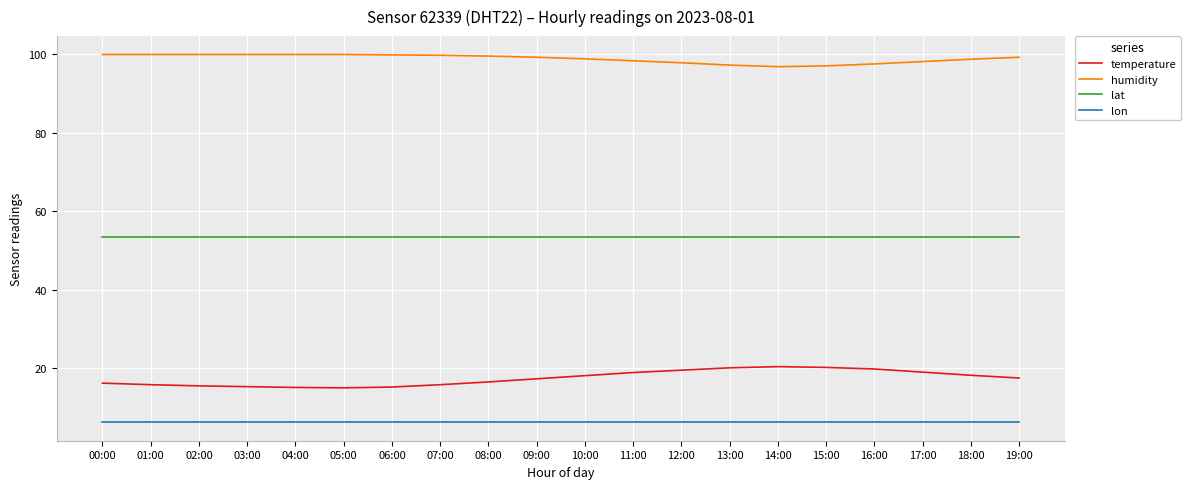

Rank the series by their maximum value, from highest to lowest.

humidity, lat, temperature, lon